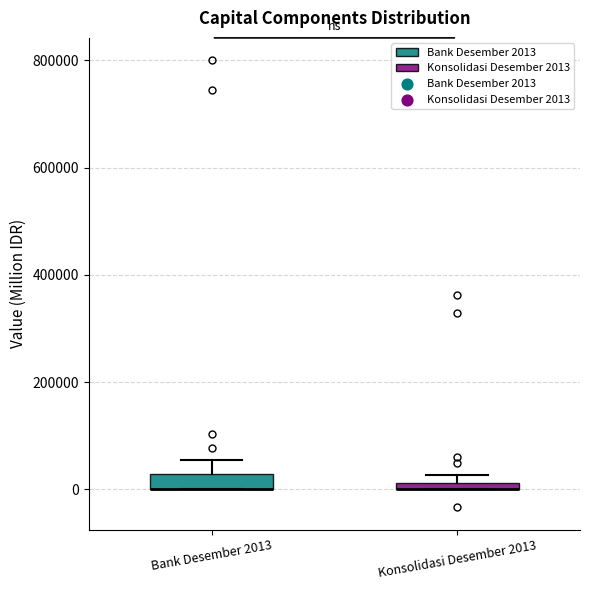

Where is the lower edge of the box for Konsolidasi Desember 2013 on the y-axis? The values are not printed on the chart, so give them approximately, as read against the axis.

0